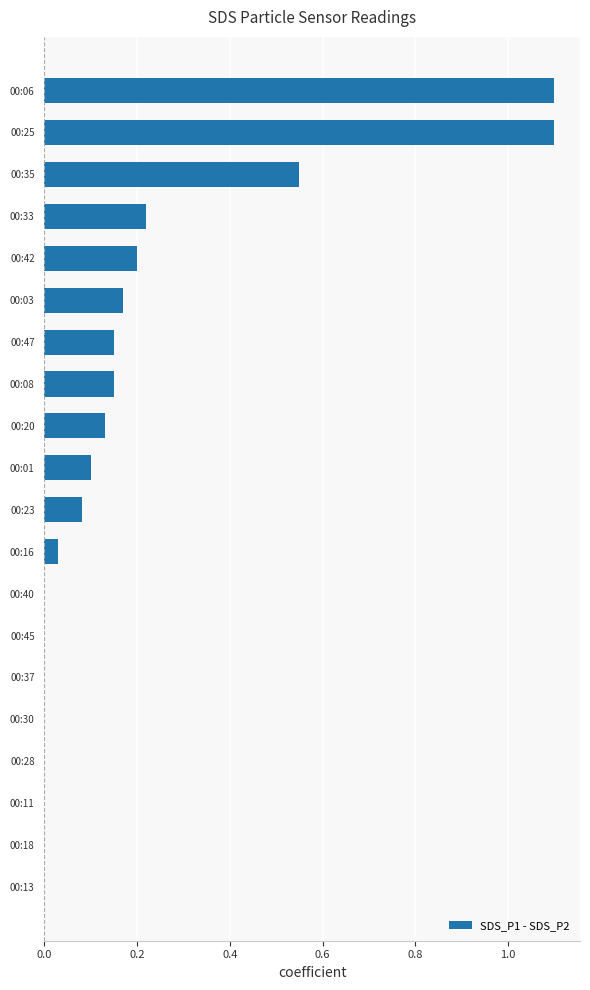

The value at 00:40 is 0.7. True or false?

False